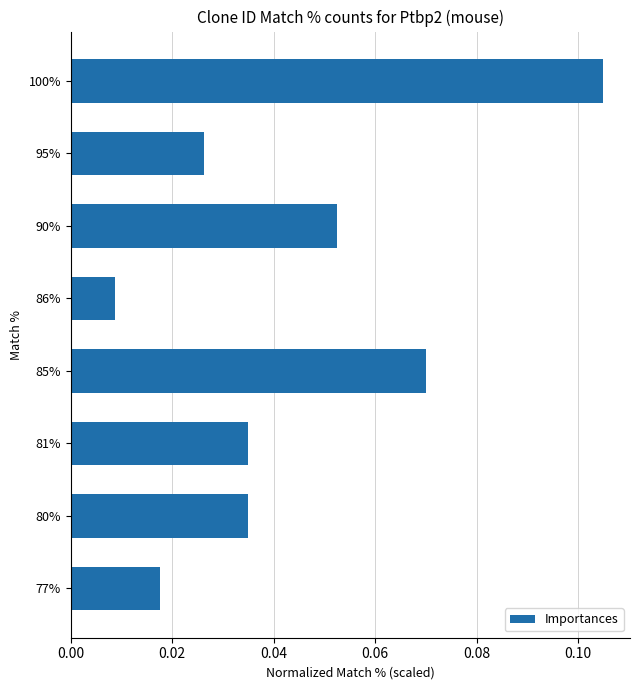

Where is the data nearest to the value 0?

86%